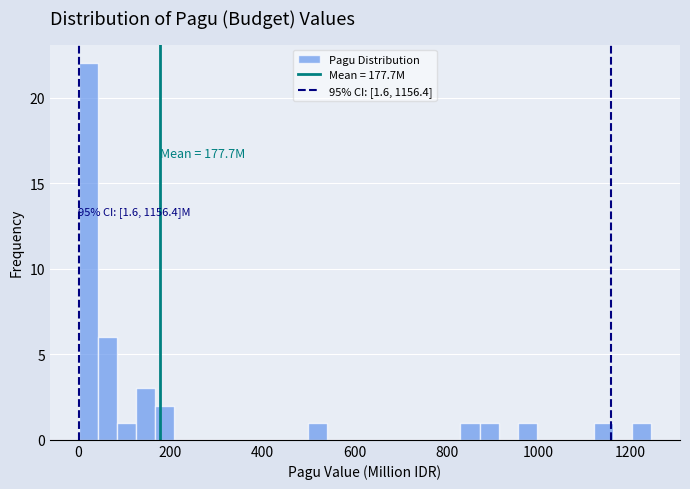

Around what value on the x-axis is the tallest bar? Give the approximate position of its centre, as read against the axis.

20